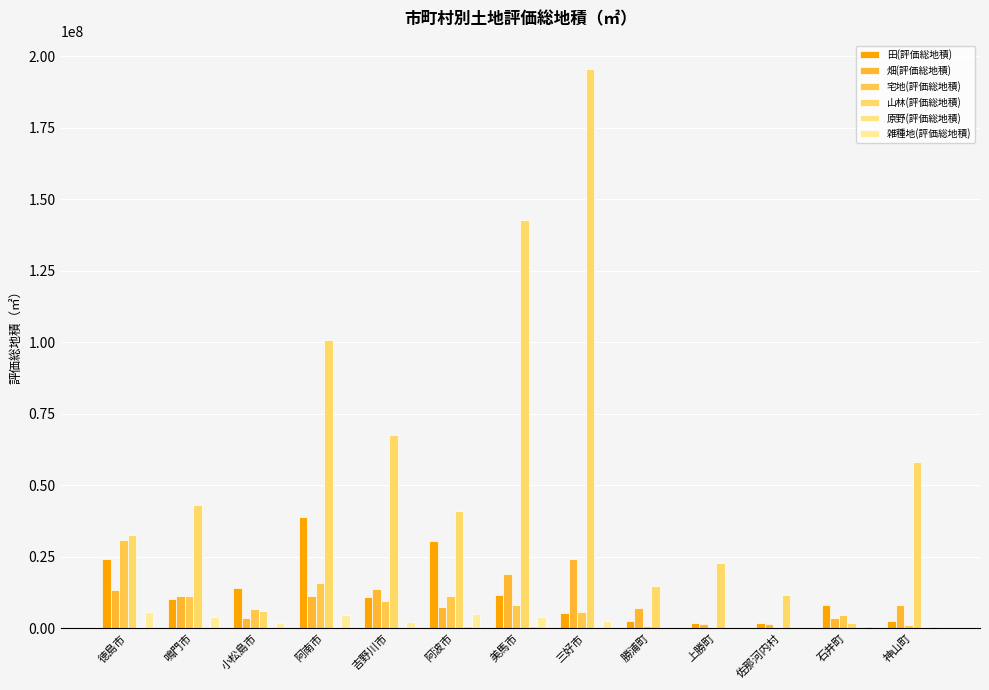

List the series in order of their peak value, lowest first.

原野(評価総地積), 雑種地(評価総地積), 畑(評価総地積), 宅地(評価総地積), 田(評価総地積), 山林(評価総地積)